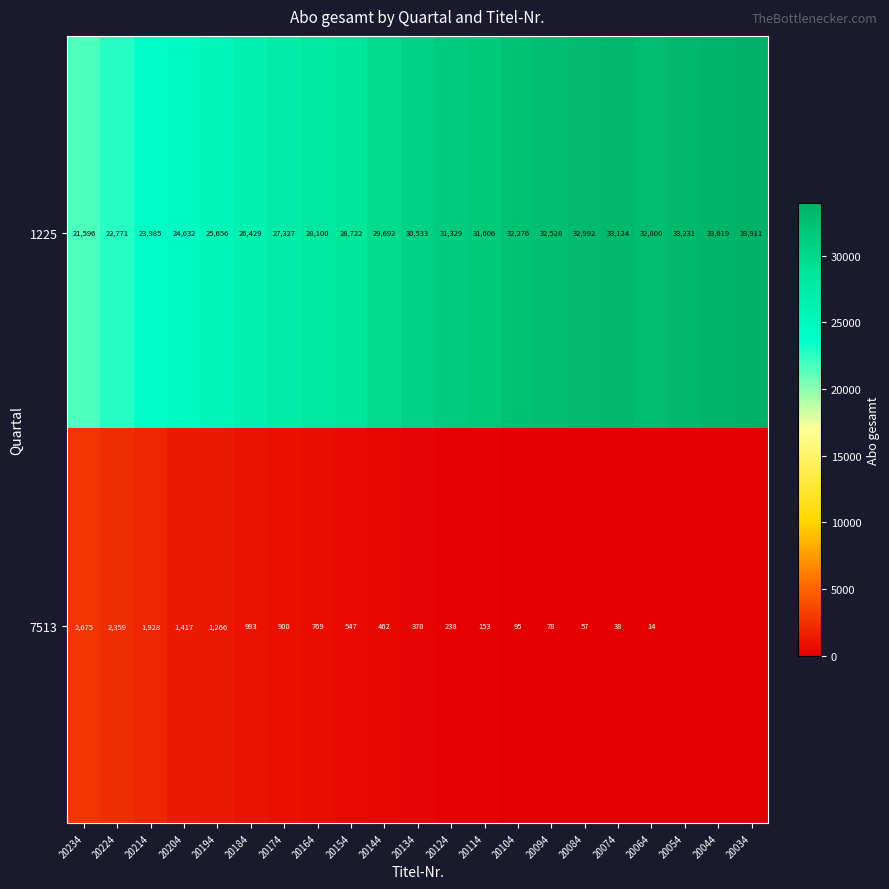

The value of 1225 at 20174 is 11038. True or false?

False